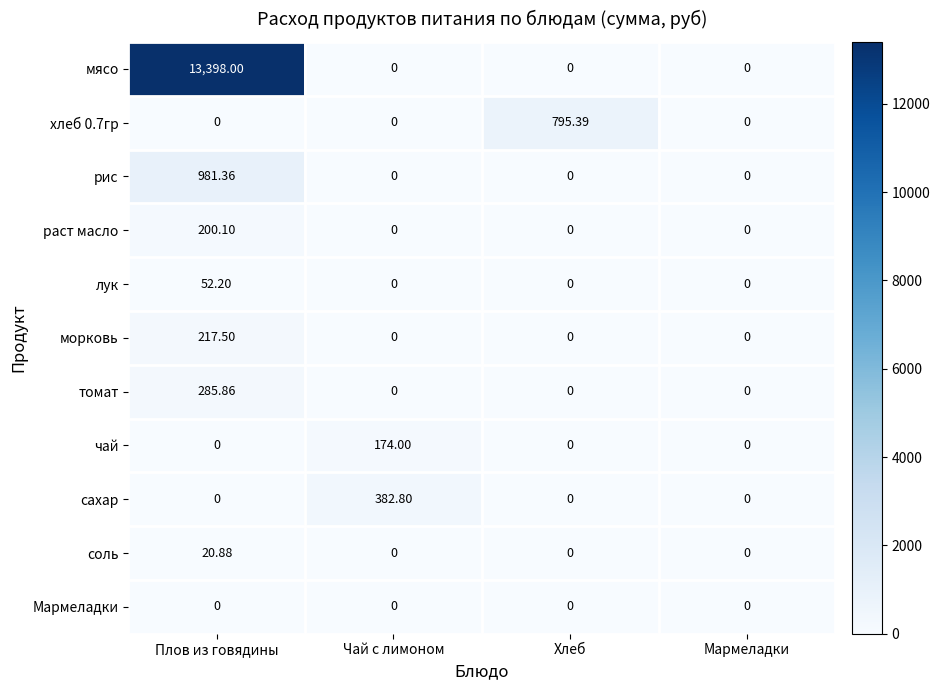

Which series has the largest total across all categories?

мясо